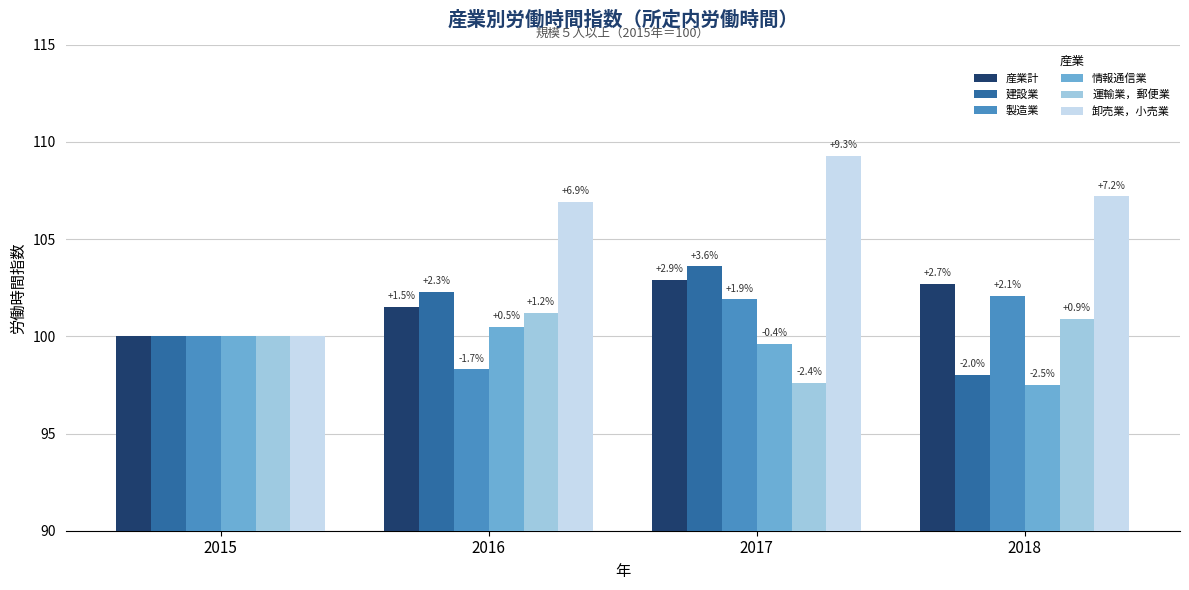

Reading left to right, list all the values displayed in this chart.

産業計: 100.0	101.5	102.9	102.7
建設業: 100.0	102.3	103.6	98.0
製造業: 100.0	98.3	101.9	102.1
情報通信業: 100.0	100.5	99.6	97.5
運輸業，郵便業: 100.0	101.2	97.6	100.9
卸売業，小売業: 100.0	106.9	109.3	107.2